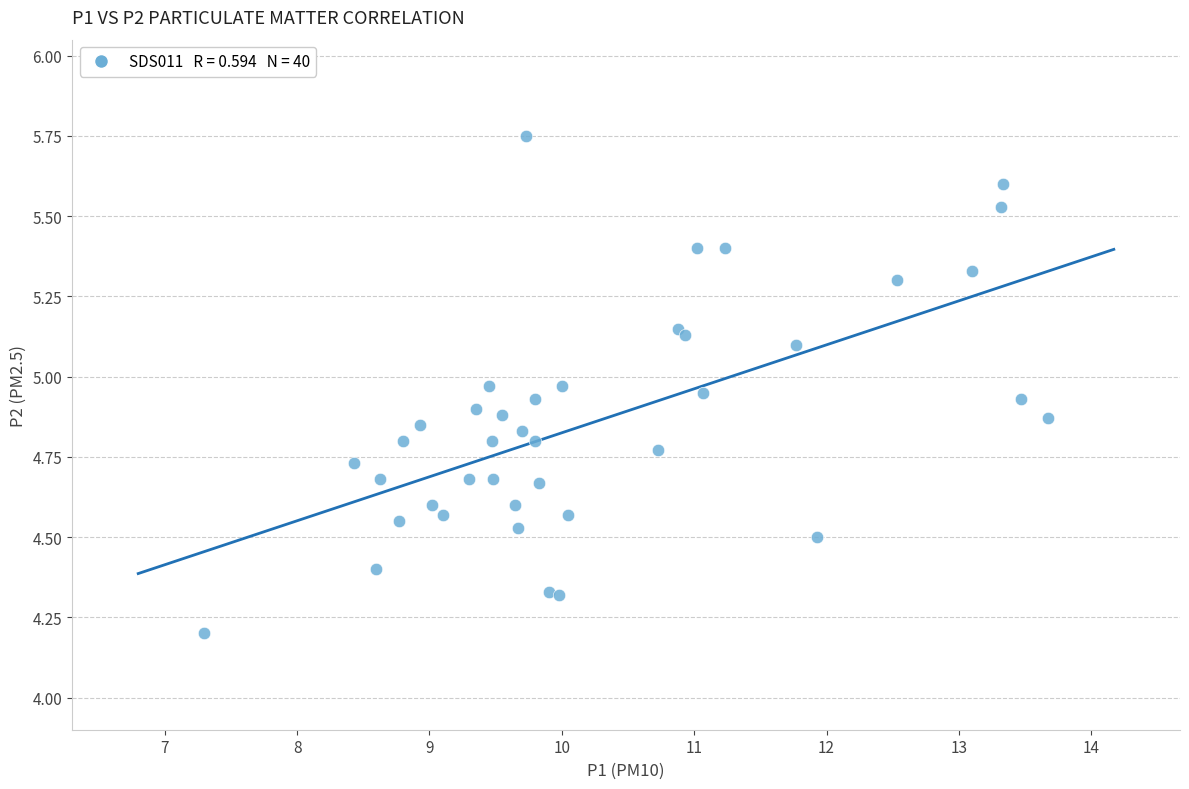

What Y value in the scatter plot is closest to 4?

4.2